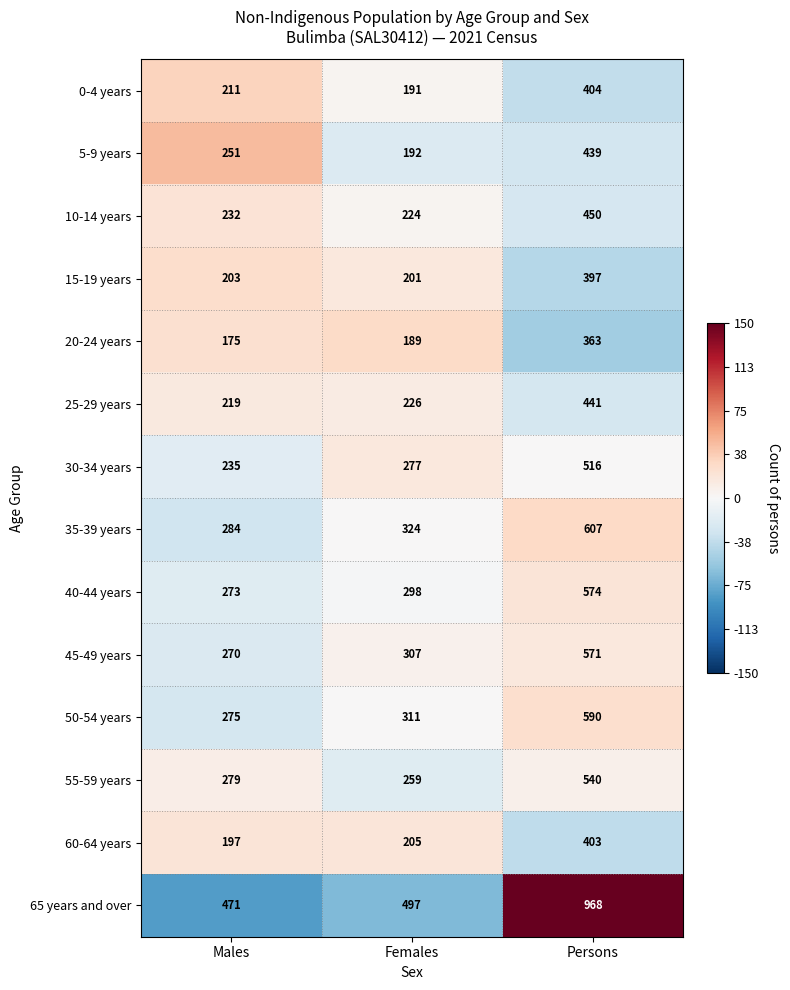

What value does the 5-9 years series have at Males, to the nearest 5?

250